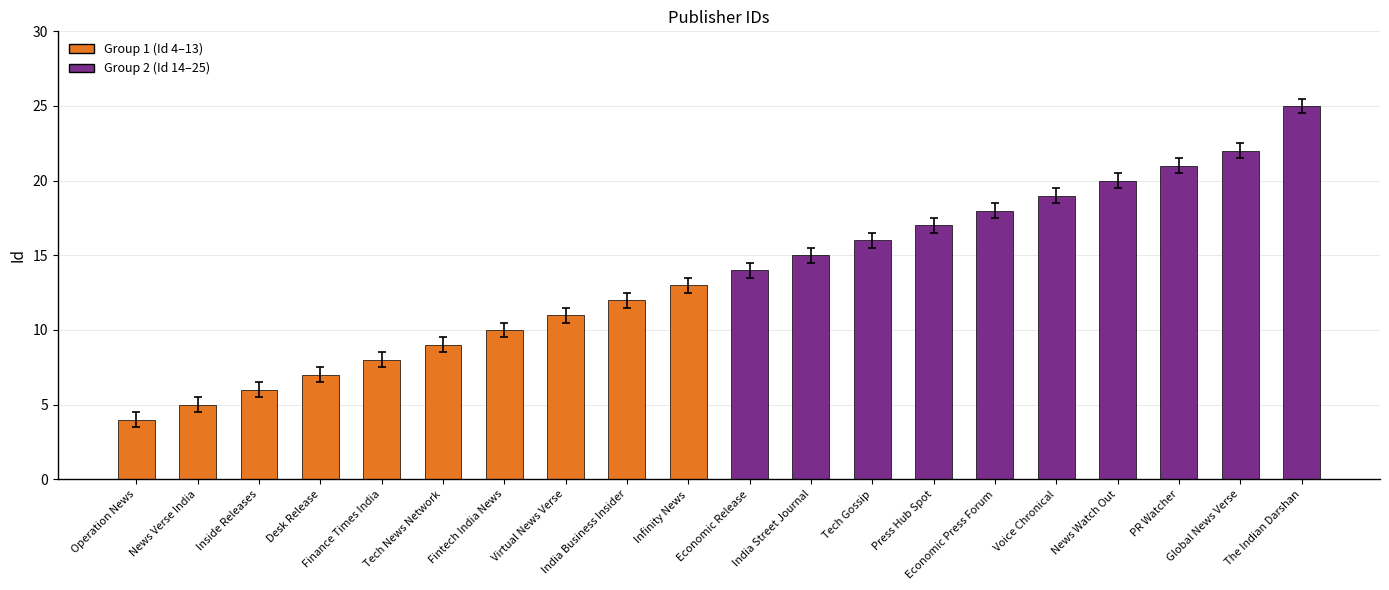

What is the smallest value displayed?

4